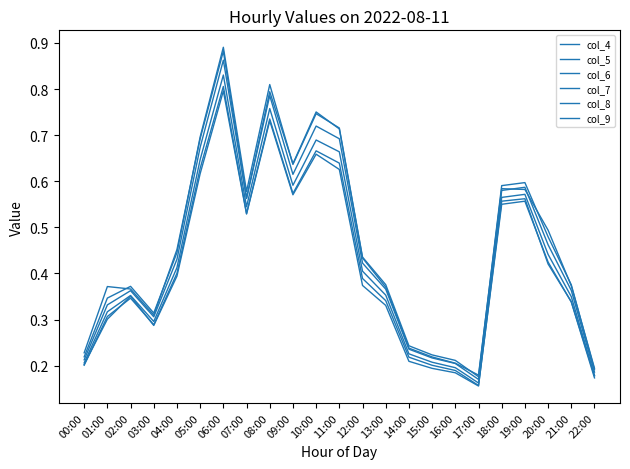

At how many categories does at least one series exceed 0?

23